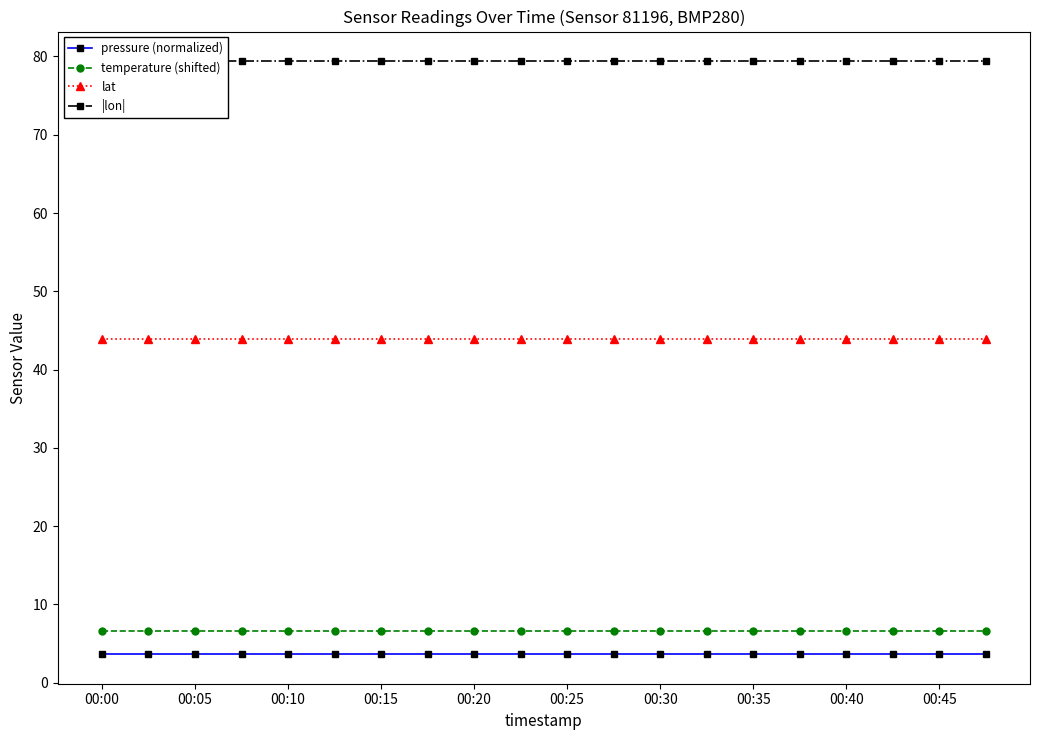

True or false: temperature (shifted) and lat intersect in this chart.

False